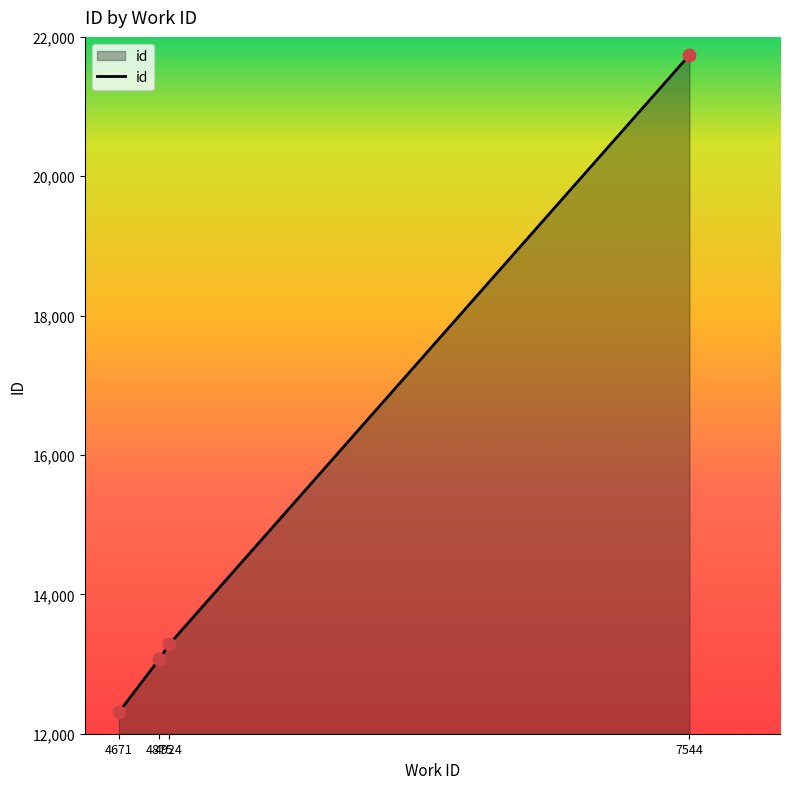

What is the greatest value displayed?

21740.0